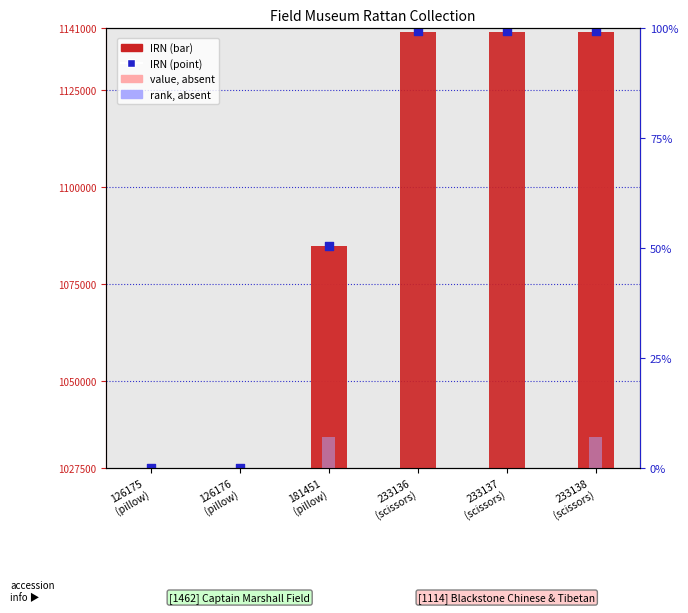

Which series reaches the minimum Y coordinate?

IRN (bar)